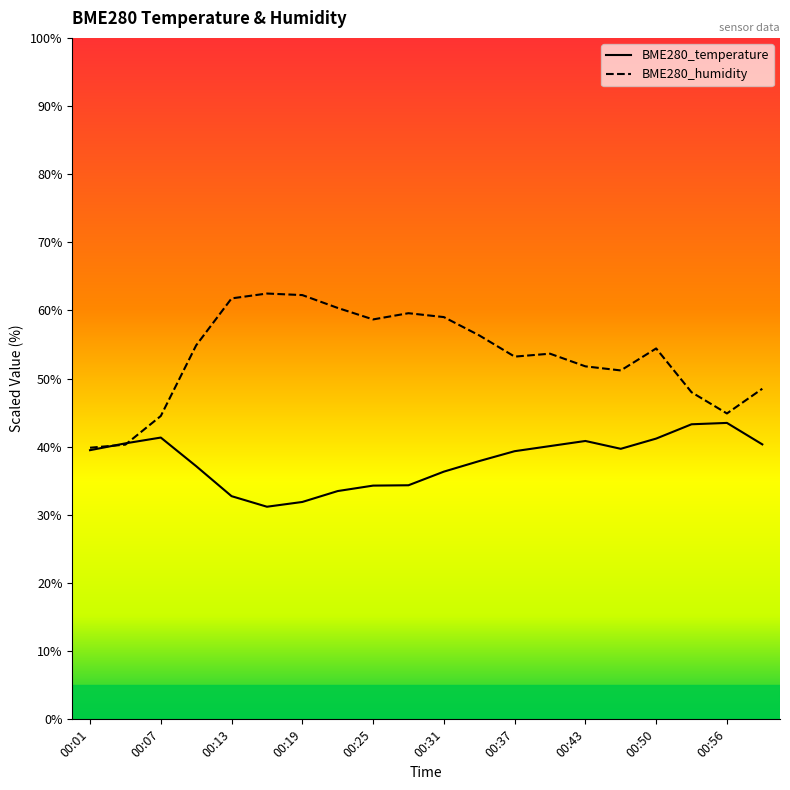

List the series in order of their overall mean, highest first.

BME280_humidity, BME280_temperature